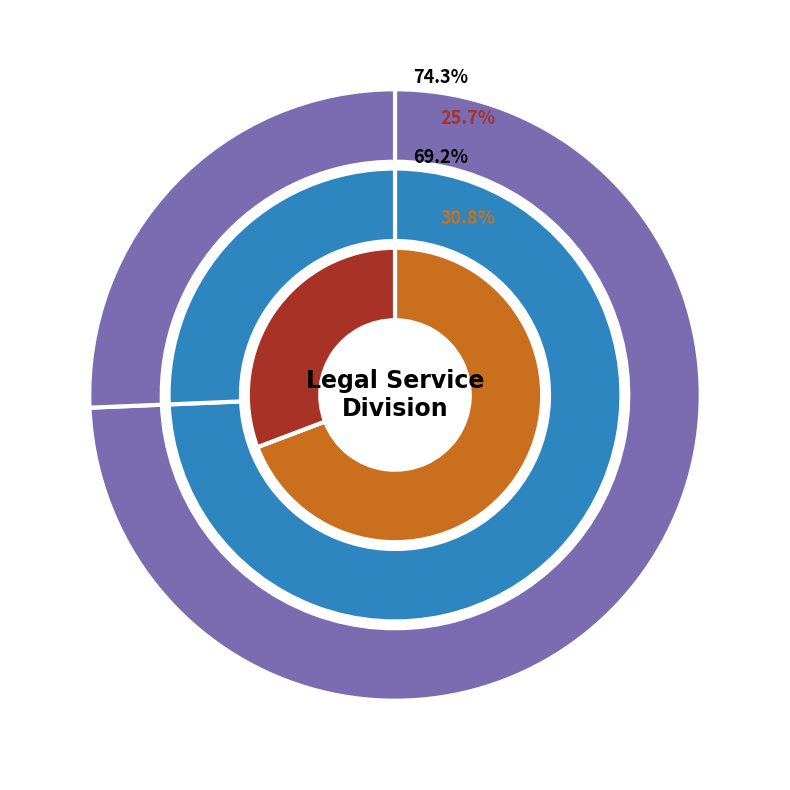

What portion of the pie excludes Administrative/Legal Support Specialist?

74.3%